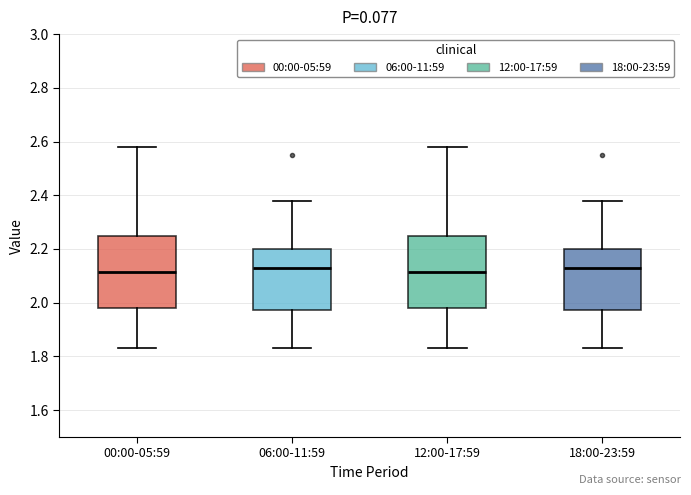

Reading left to right, transcribe this box plot: for each box, give where its median line is, the range the box spans, and where its two whiskers end, as read against the y-axis. The values are not printed on the chart, so give them approximately, as read against the axis.

00:00-05:59: median 2.12, box 1.98 to 2.26, whiskers 1.84 to 2.58
06:00-11:59: median 2.14, box 1.98 to 2.20, whiskers 1.84 to 2.38
12:00-17:59: median 2.12, box 1.98 to 2.26, whiskers 1.84 to 2.58
18:00-23:59: median 2.14, box 1.98 to 2.20, whiskers 1.84 to 2.38